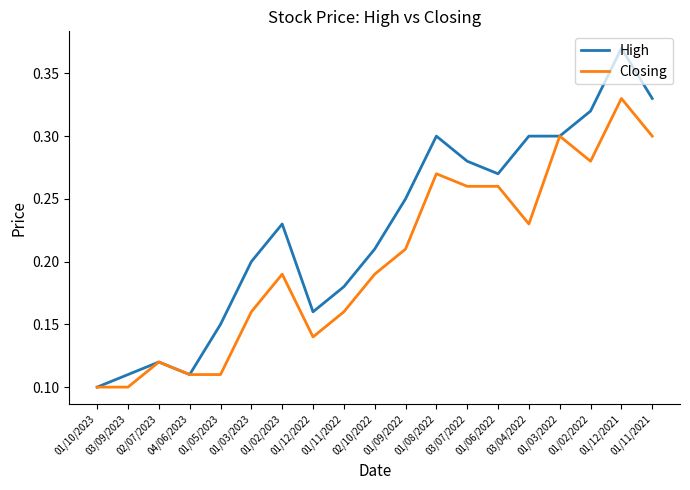

Is it true that Closing equals 0.3 at 01/06/2022?

True